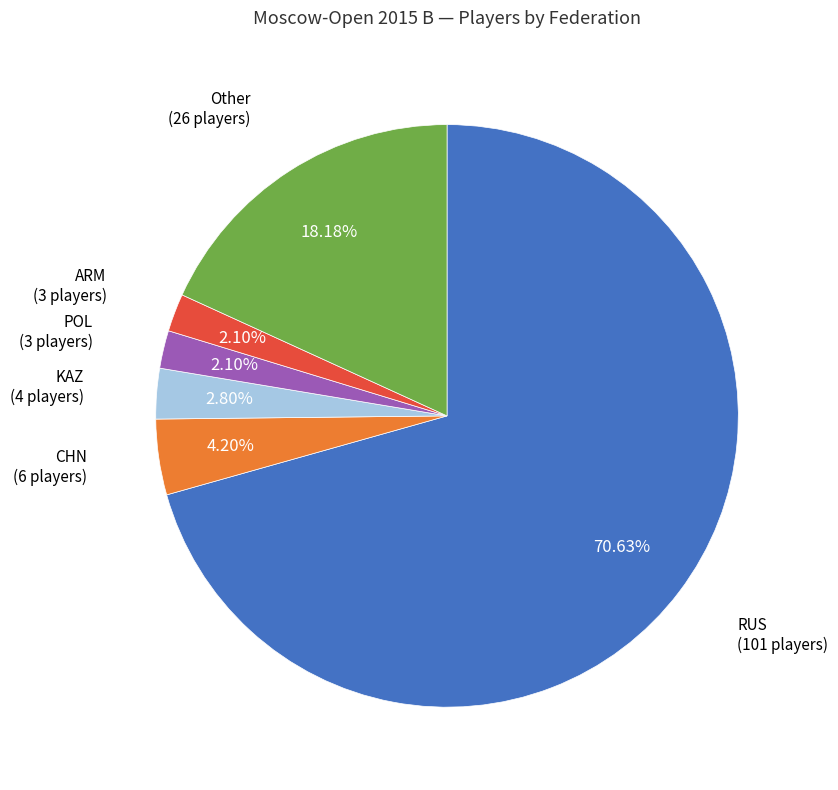

Which category has the biggest portion of the pie?

RUS